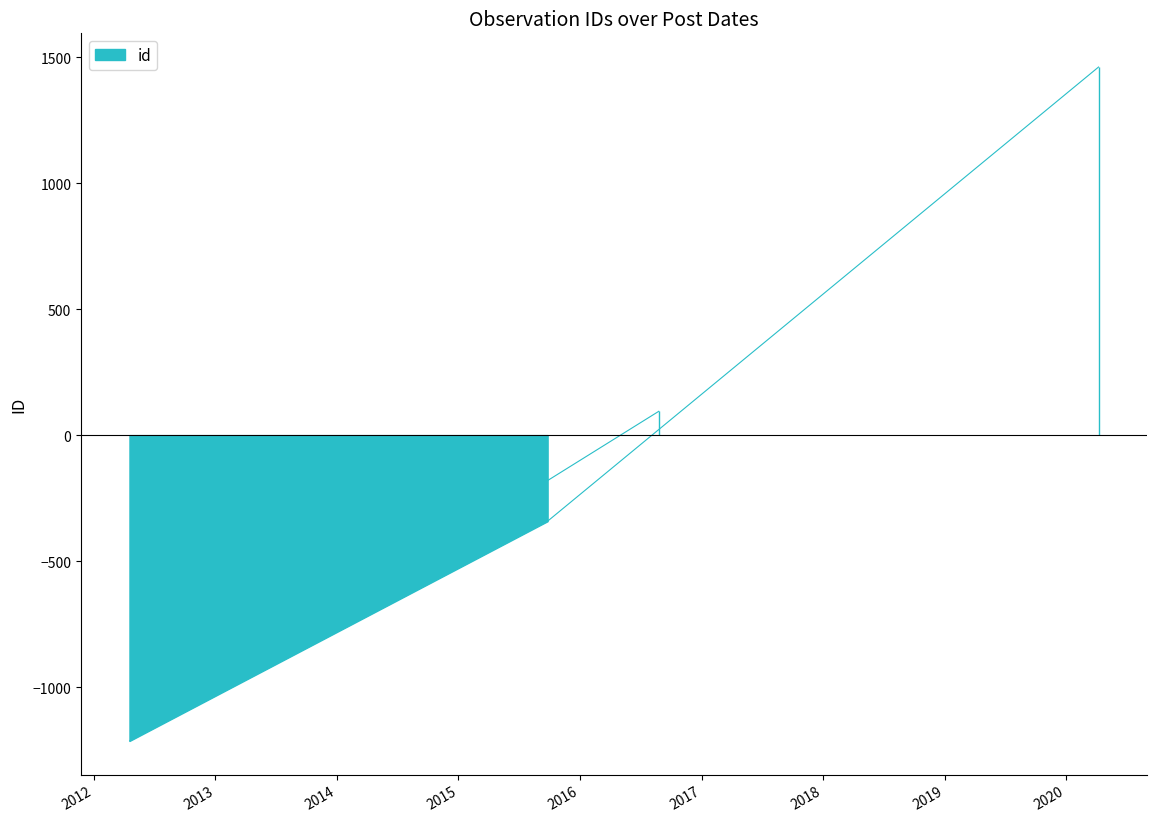

What is the change in value from 2015-09-26 to 2012-04-18?

-872.0